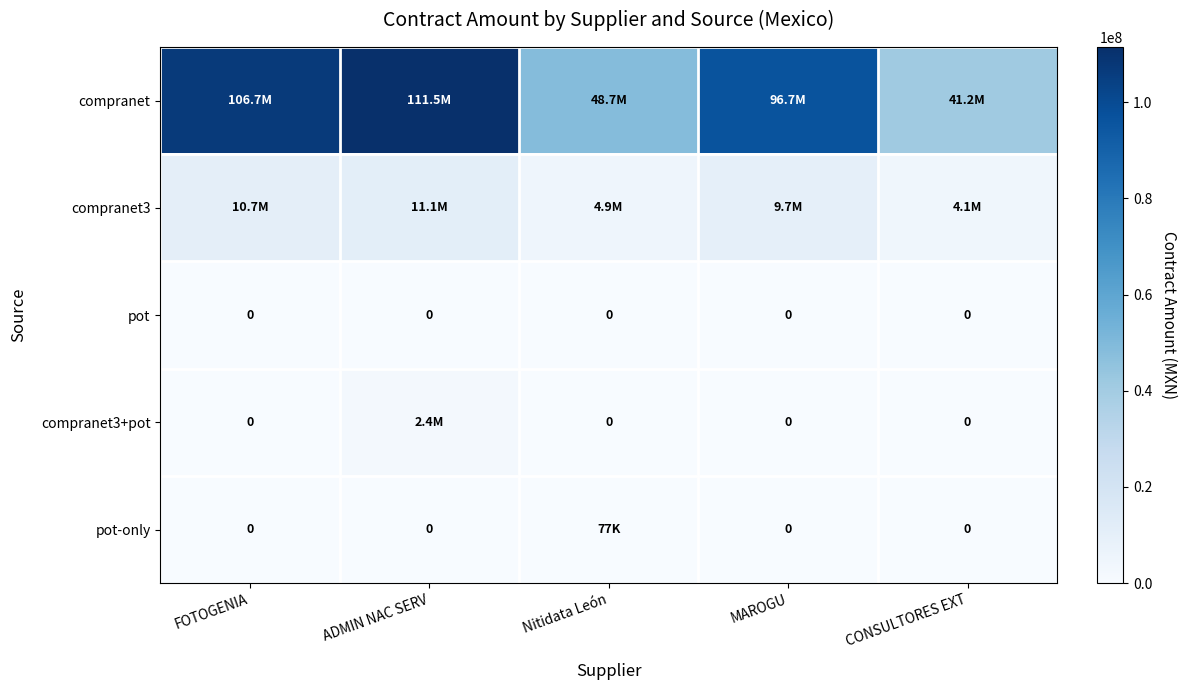

What is the approximate value of compranet3 at CONSULTORES EXT?

4119312.5